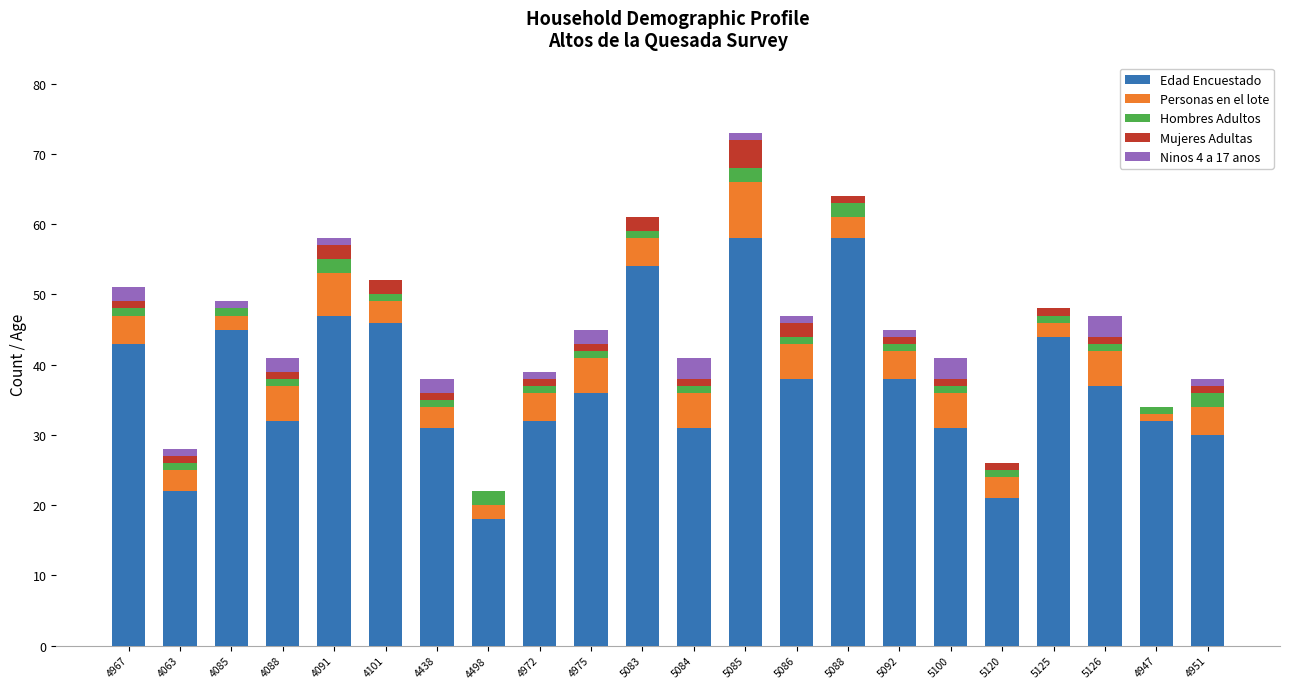

At which category is the sum across all series the highest?

5085